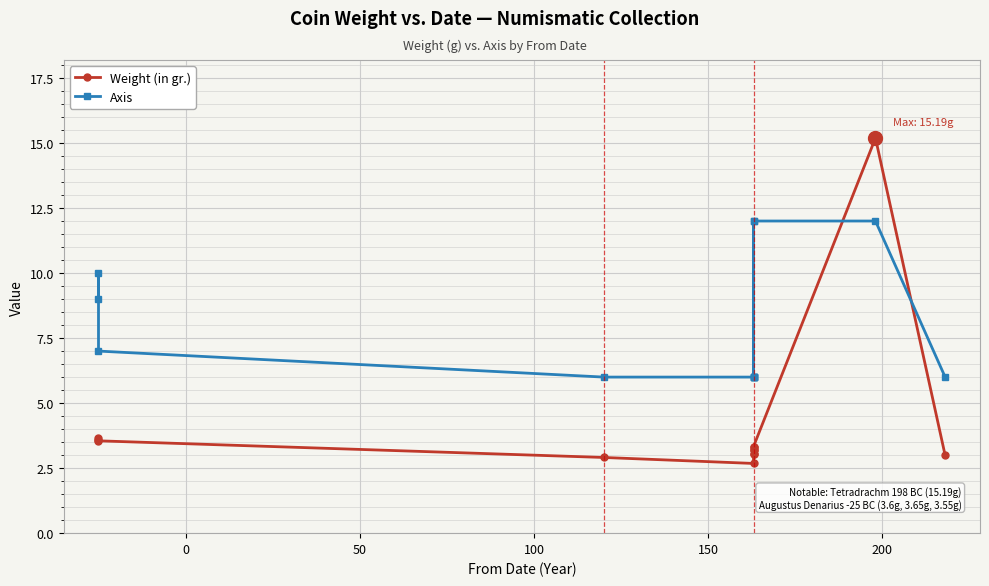

Which series has the widest spread of values?

Weight (in gr.)